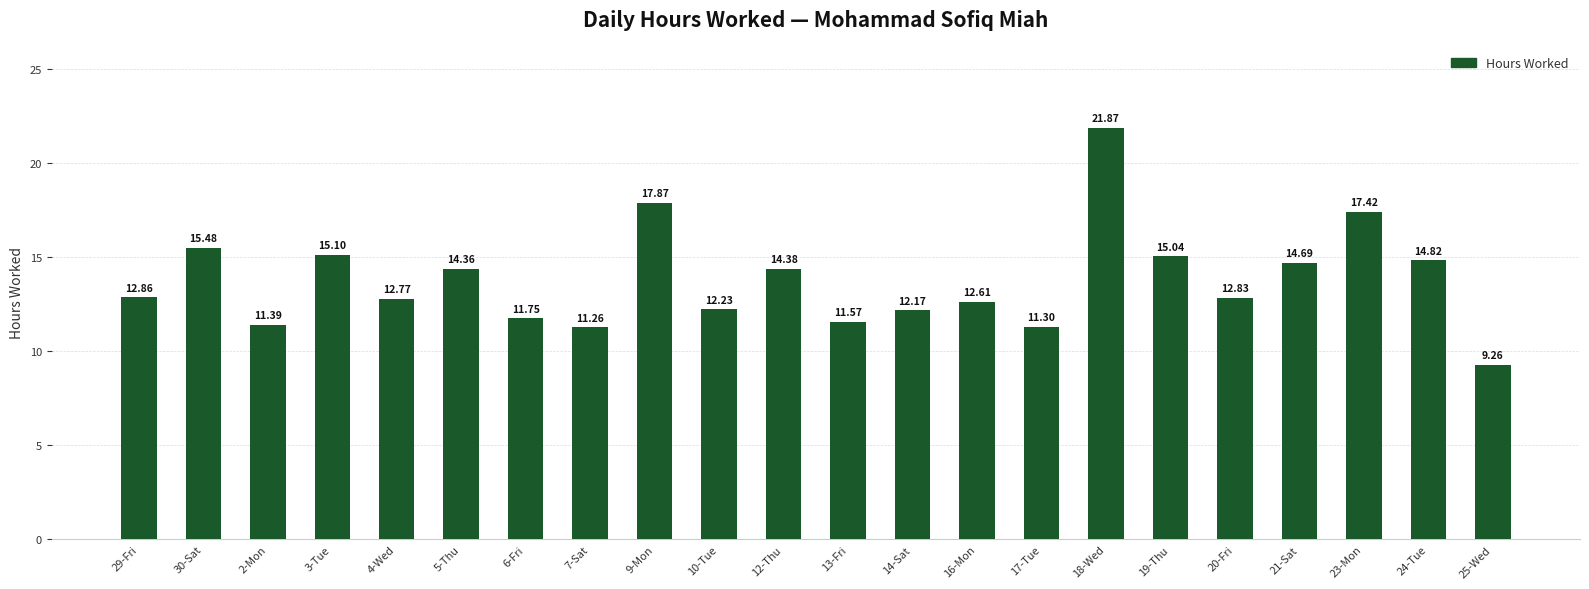

At which category does the chart reach its minimum across all series?

25-Wed